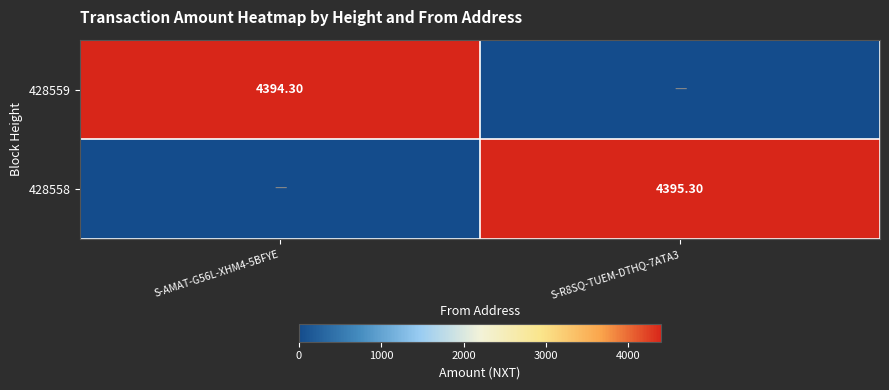

How many values in the 428559 series exceed 4394?

1